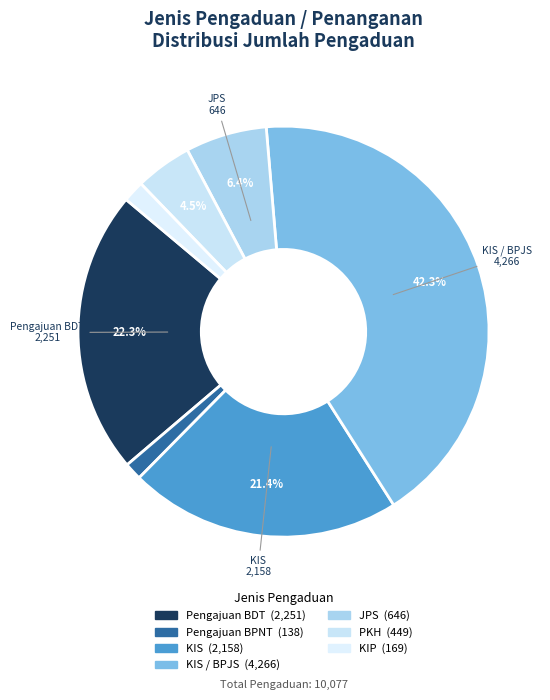

Rank the categories by value from lowest to highest.

Pengajuan BPNT, KIP, PKH, JPS, KIS, Pengajuan BDT, KIS / BPJS